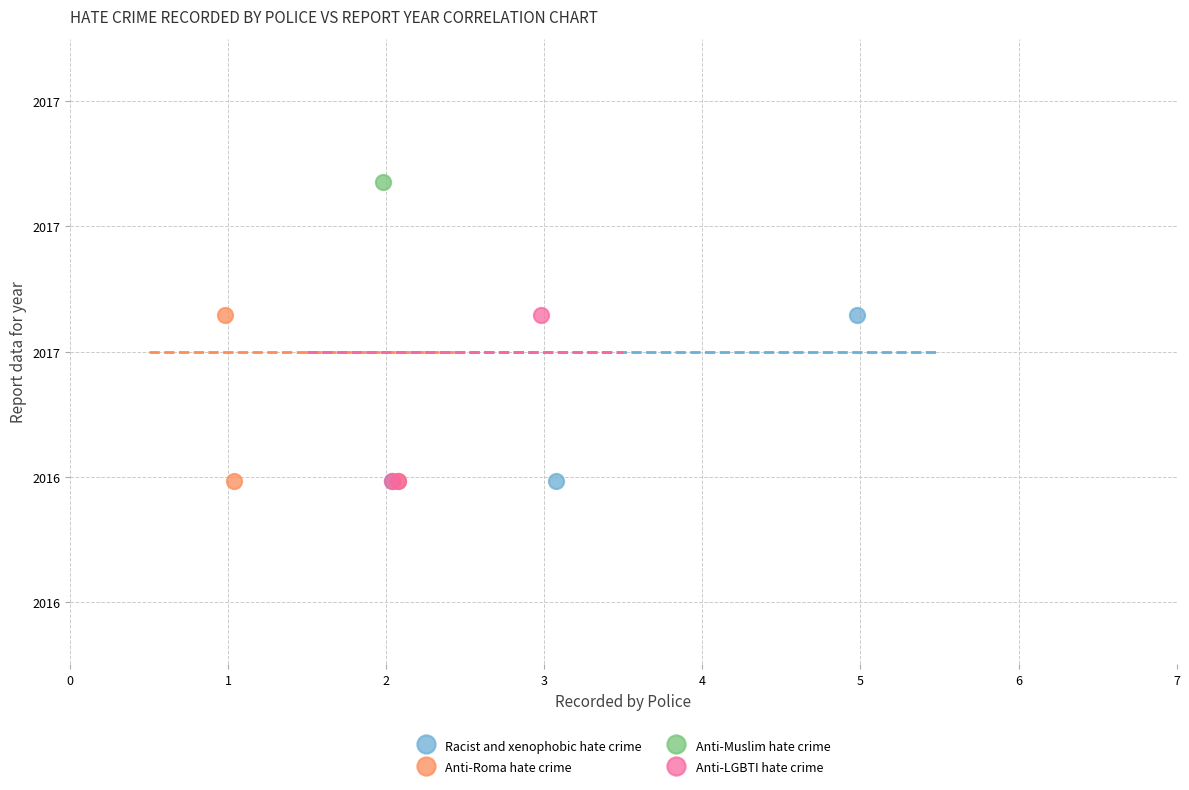

What are all the series names shown in the legend?

Racist and xenophobic hate crime, Anti-Roma hate crime, Anti-Muslim hate crime, Anti-LGBTI hate crime